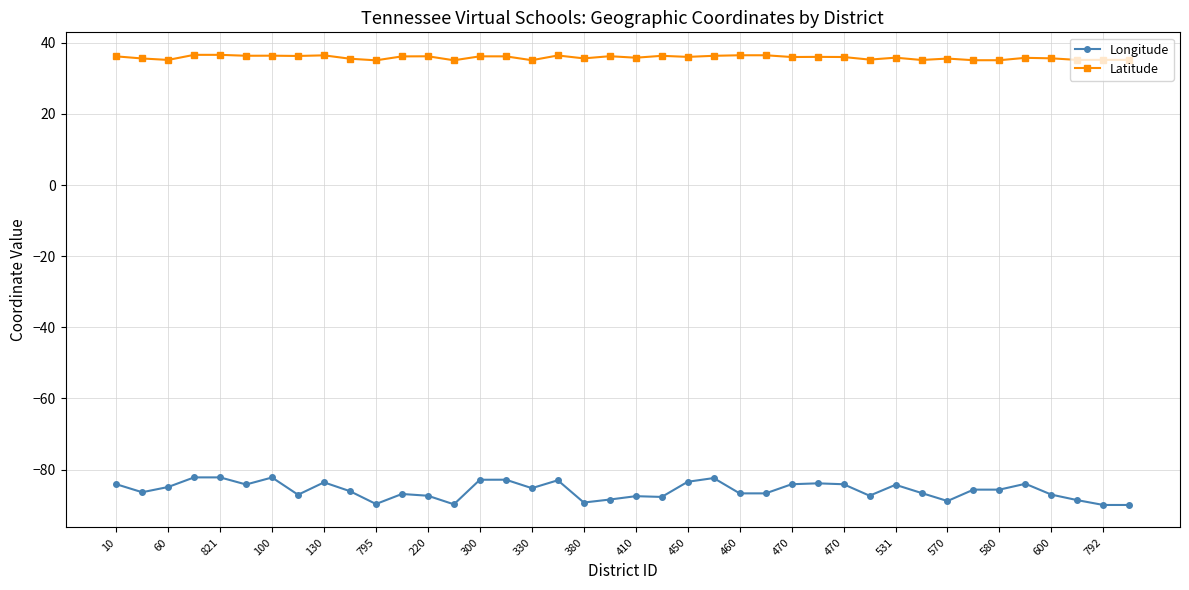

List the series in order of their peak value, highest first.

Latitude, Longitude